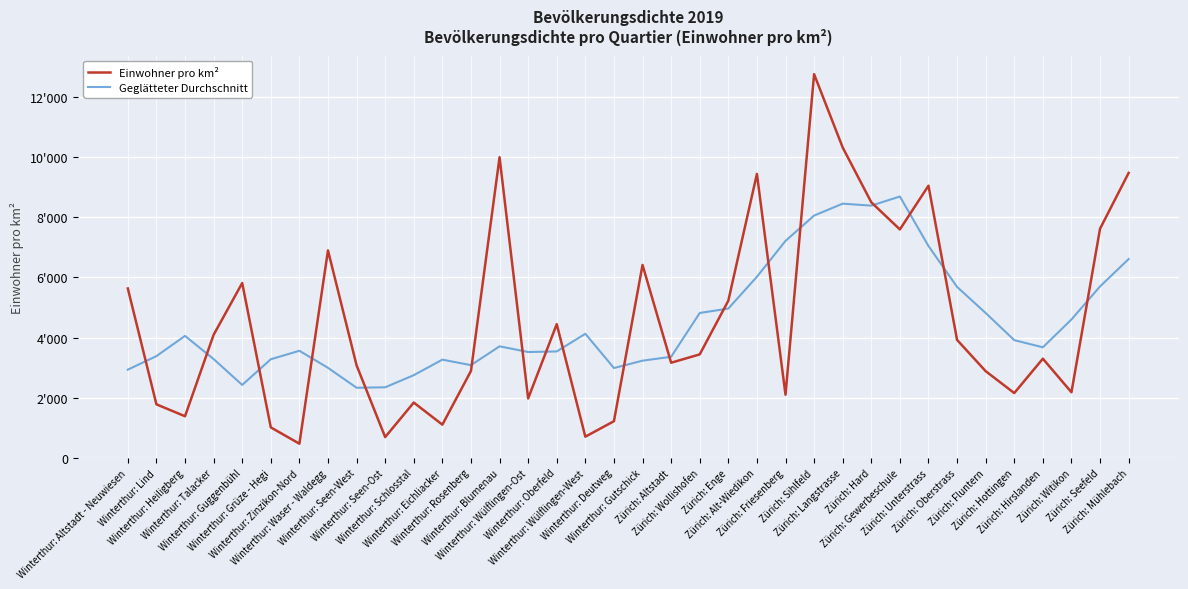

What is the total value across all series at Winterthur: Deutweg?

4210.6